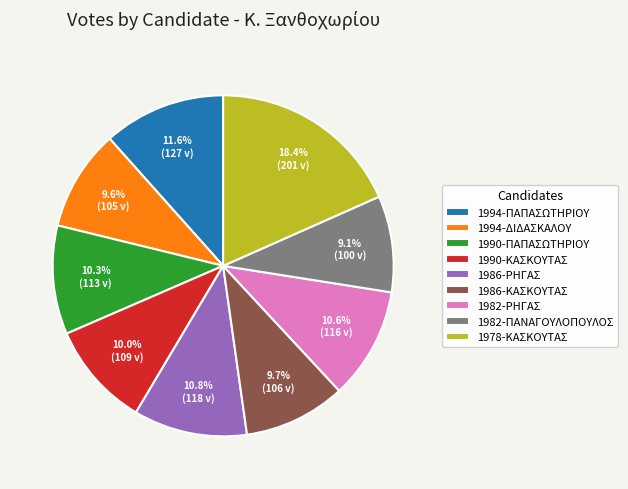

Approximately how many times larger is the value at 1982-ΠΑΝΑΓΟΥΛΟΠΟΥΛΟΣ compared to 1990-ΚΑΣΚΟΥΤΑΣ?

0.9